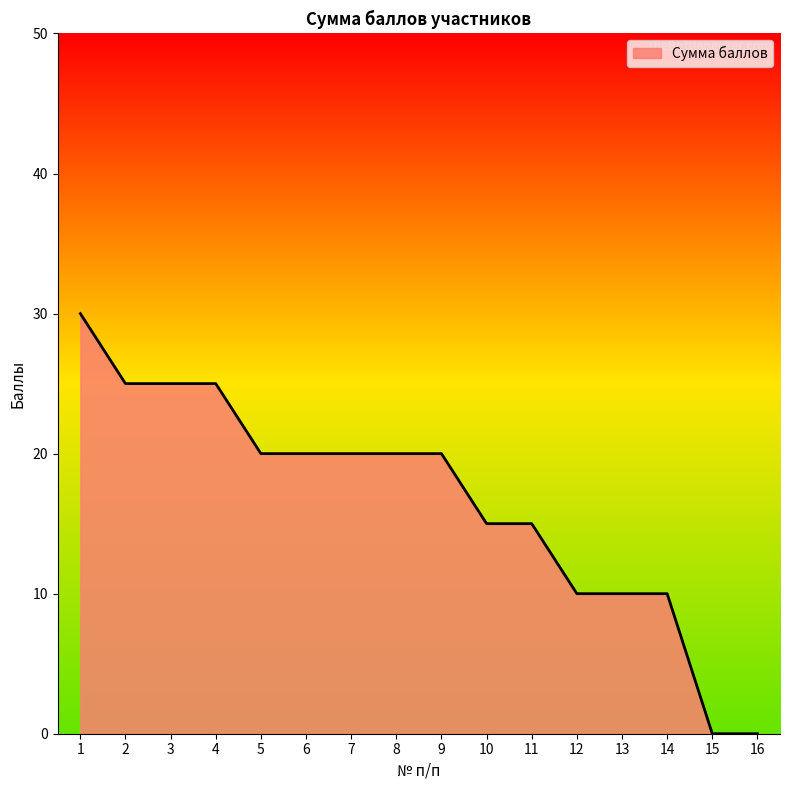

Is it true that the value at 8 is 20?

True